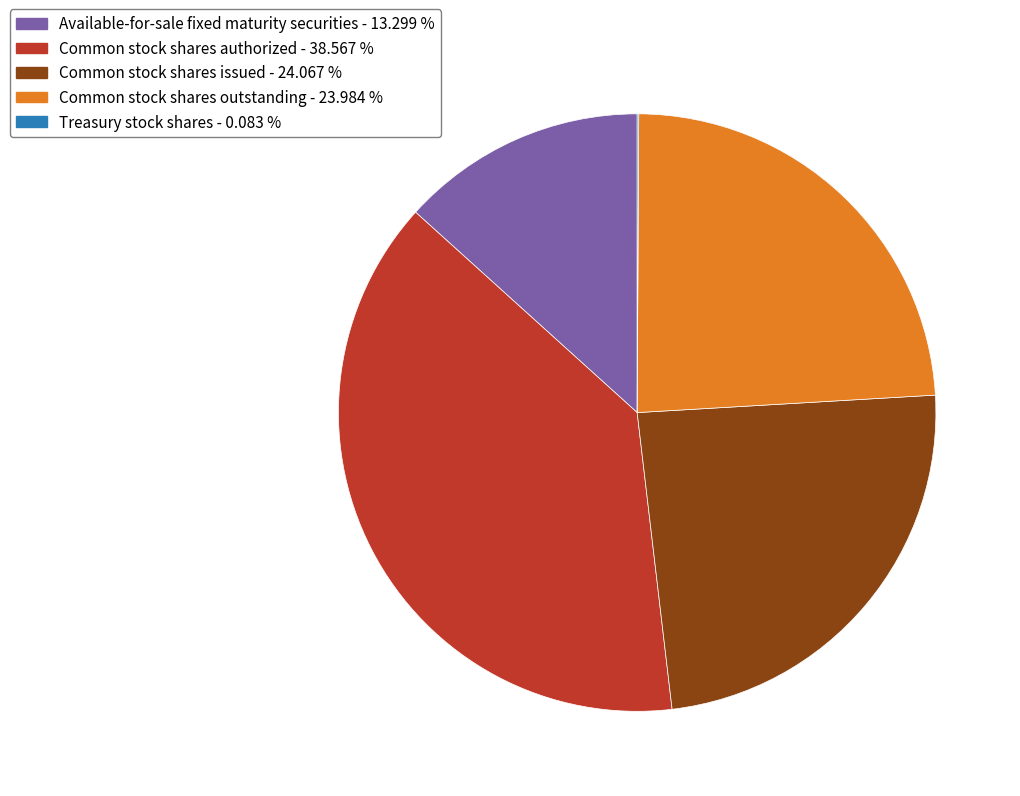

Combined, do Available-for-sale fixed maturity securities - 13.299 % and Common stock shares authorized - 38.567 % account for over 50%?

Yes